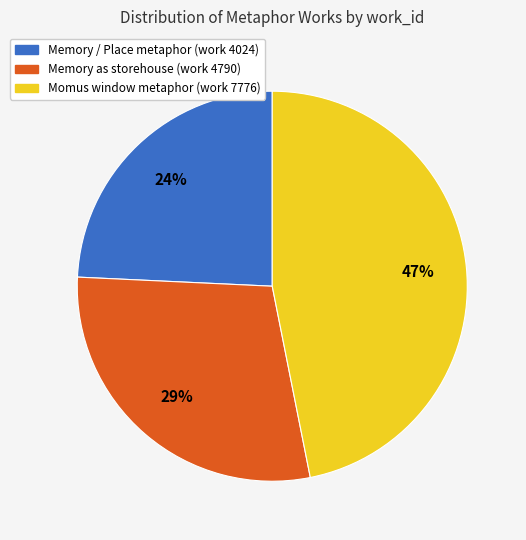

To the nearest percent, what is the difference between the Momus window metaphor (work 7776) and Memory / Place metaphor (work 4024) slice percentages?

23%